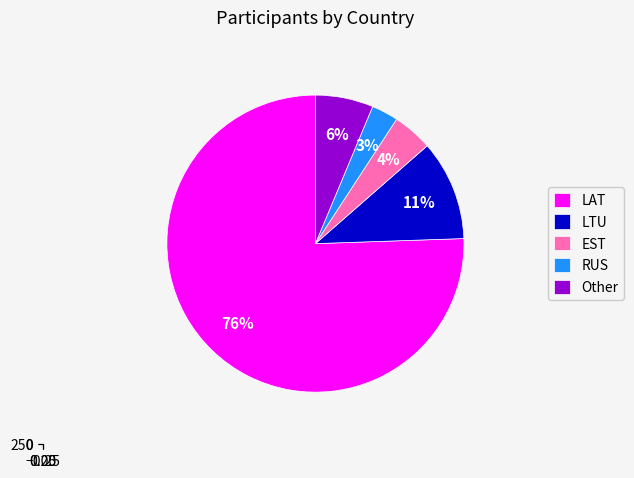

How many segments does this pie chart have?

5